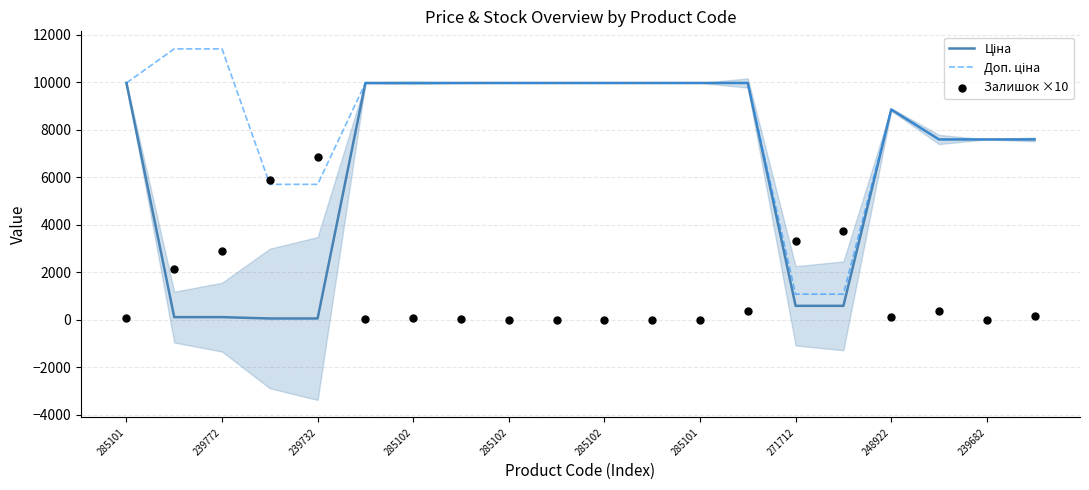

What are all the series names shown in the legend?

Ціна, Доп. ціна, Залишок ×10